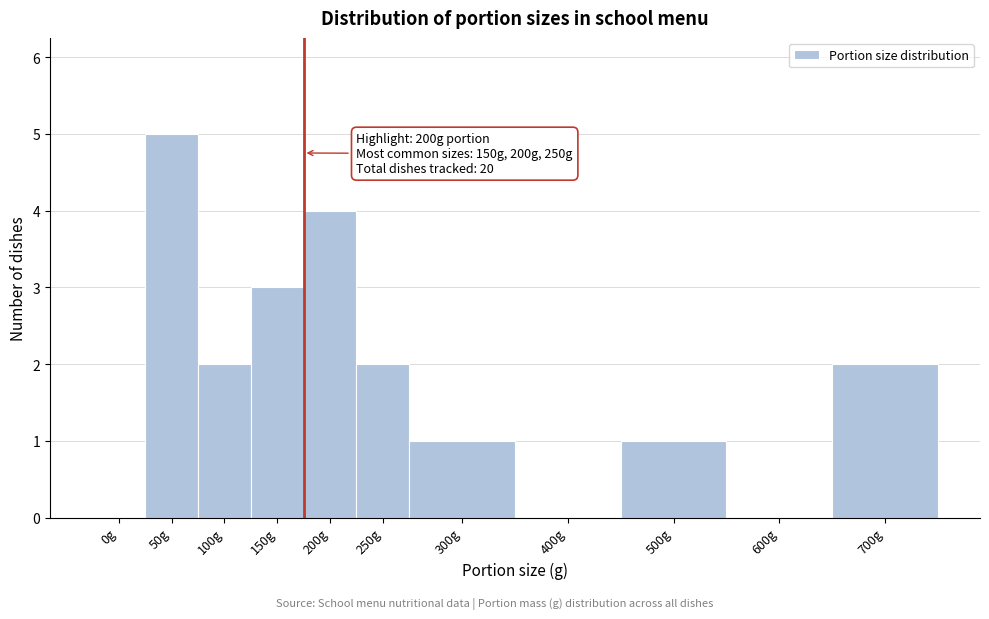

Reading left to right, list all the values displayed in this chart.

0g=0	50g=5	100g=2	150g=3	200g=4	250g=2	300g=1	400g=0	500g=1	600g=0	700g=2